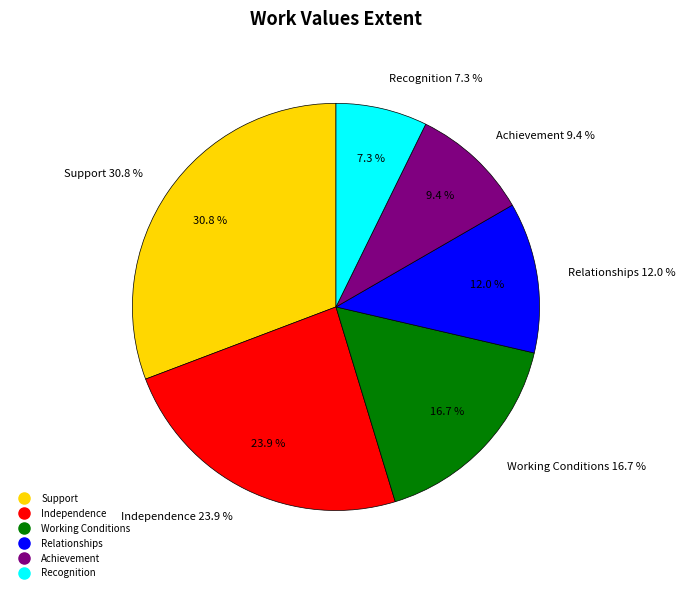

Is there any slice that represents more than half of the pie?

No